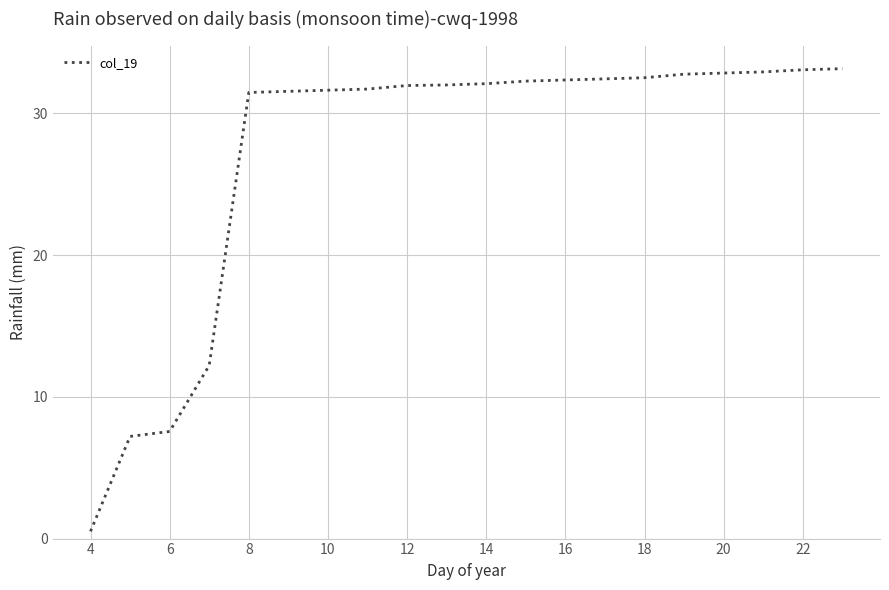

What is the greatest value displayed?

33.2